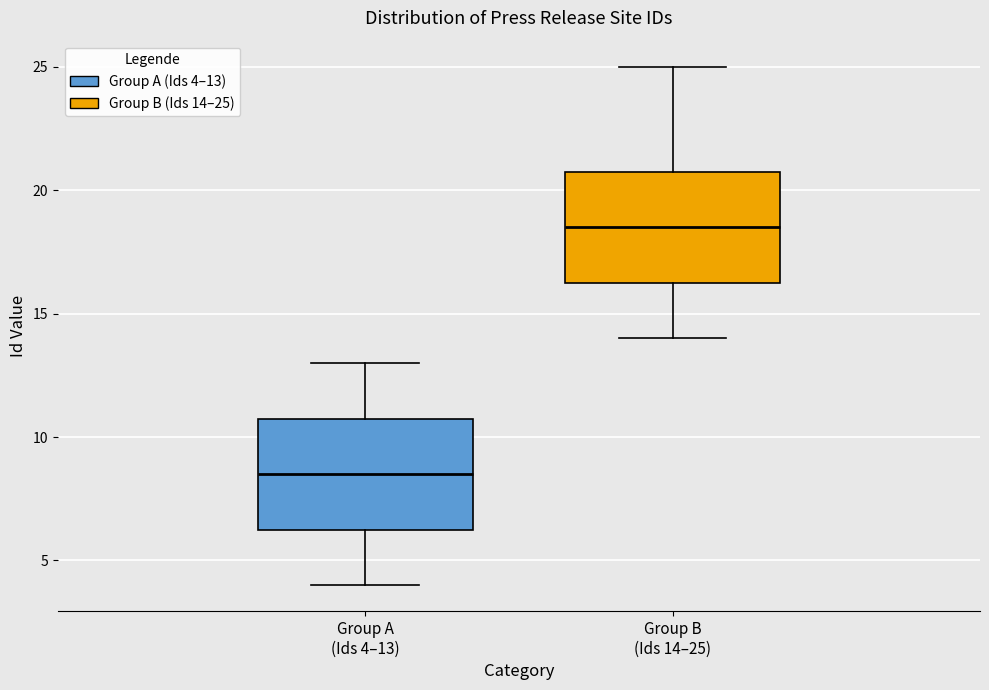

Reading left to right, read every box against the y-axis: the position of its median line, the range the box covers, and the ends of its whiskers. The values are not printed on the chart, so give them approximately, as read against the axis.

Group A (Ids 4–13): median 8.5, box 6.5 to 11.0, whiskers 4.0 to 13.0
Group B (Ids 14–25): median 18.5, box 16.5 to 21.0, whiskers 14.0 to 25.0